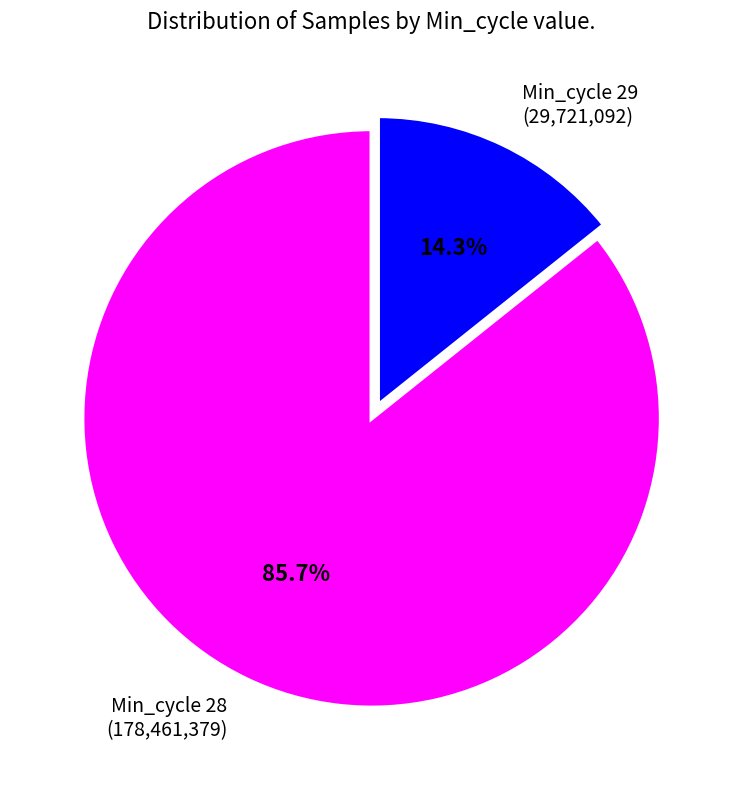

What is the ratio of the value at Min_cycle 28 to the value at Min_cycle 29?

6.0